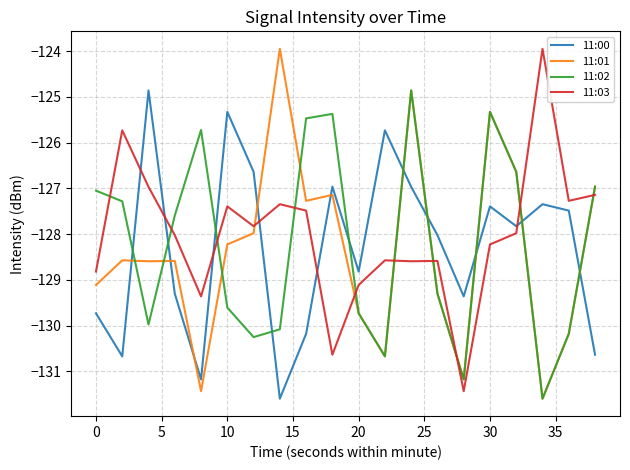

What is the minimum value for 11:02?

-131.6